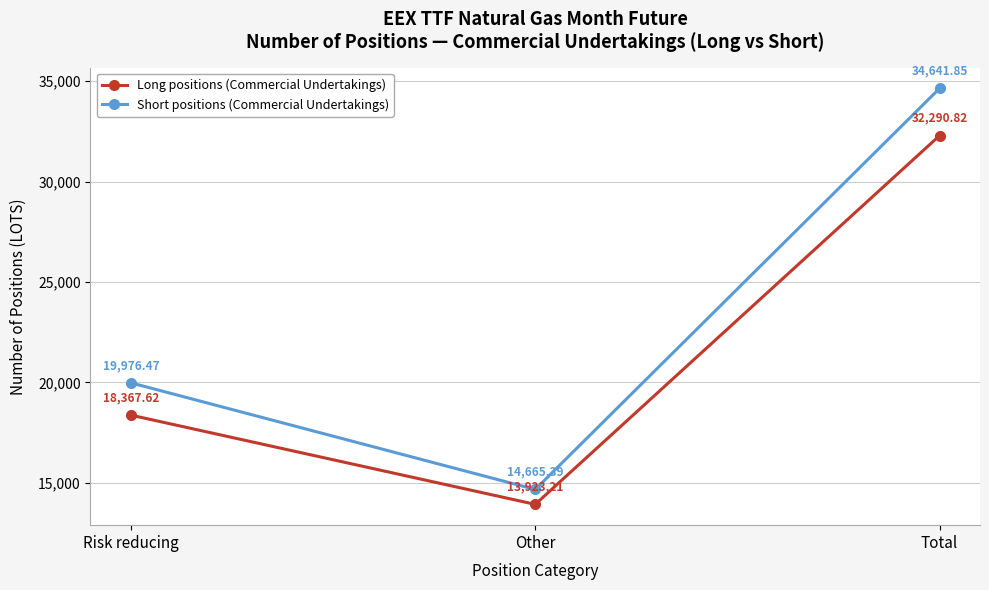

How many values in the Short positions (Commercial Undertakings) series exceed 19976?

2